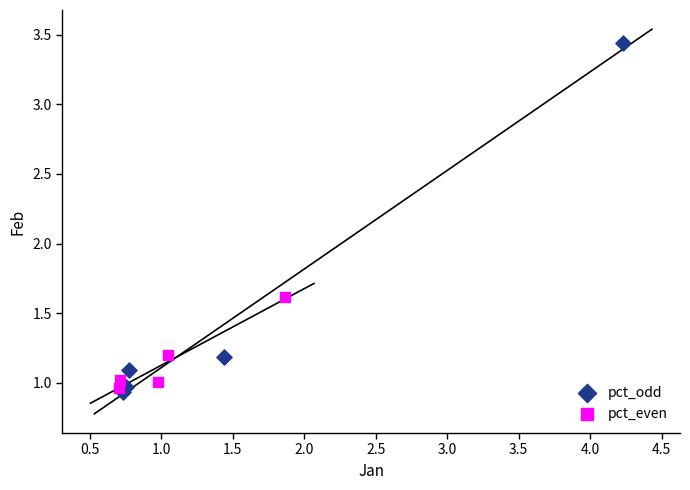

Which series reaches the minimum Y coordinate?

pct_odd